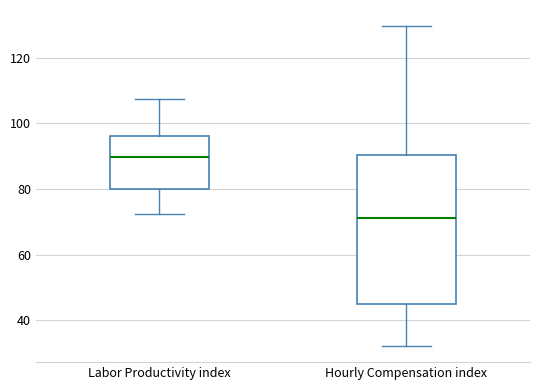

Comparing the boxes themselves (not the whiskers), which one is the tallest?

Hourly Compensation index